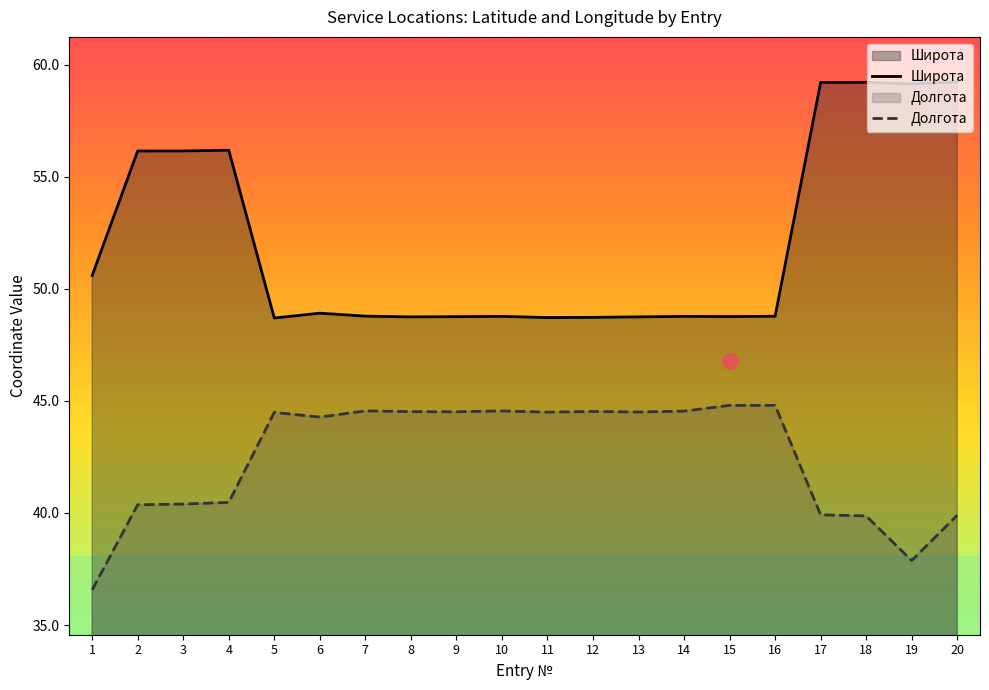

Which series contains the lowest Y value?

Долгота